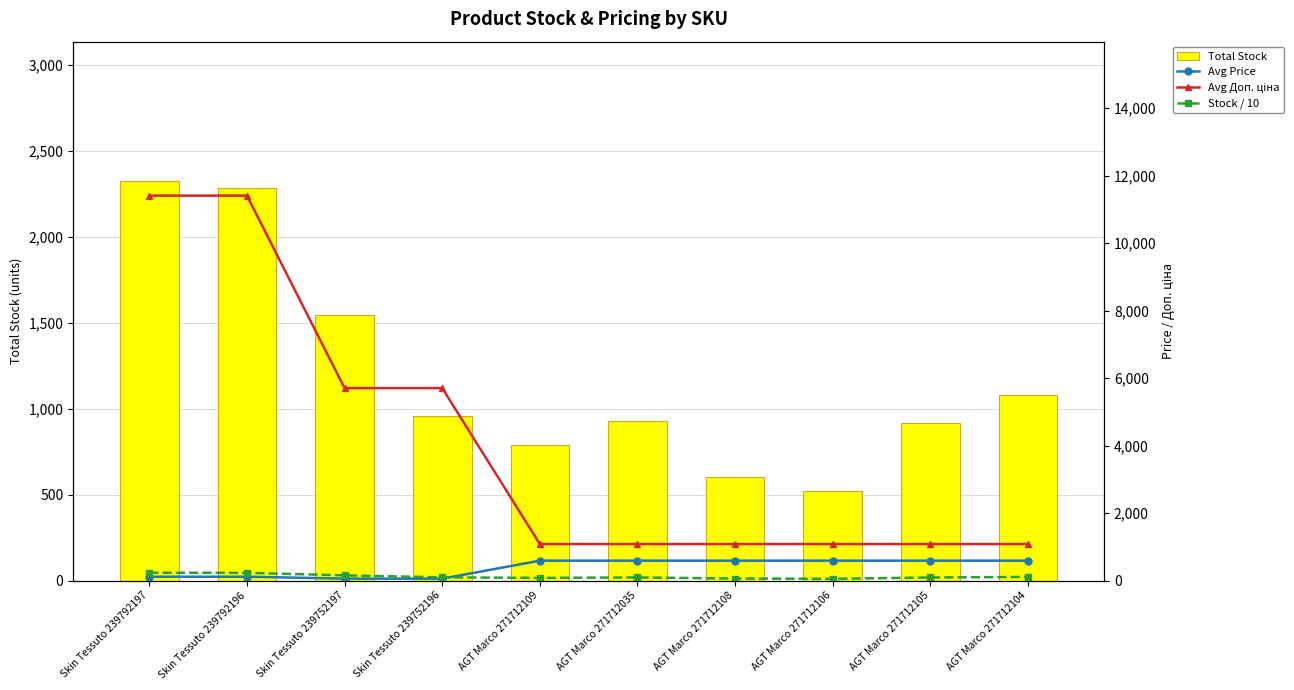

How many series are shown in this chart?

4